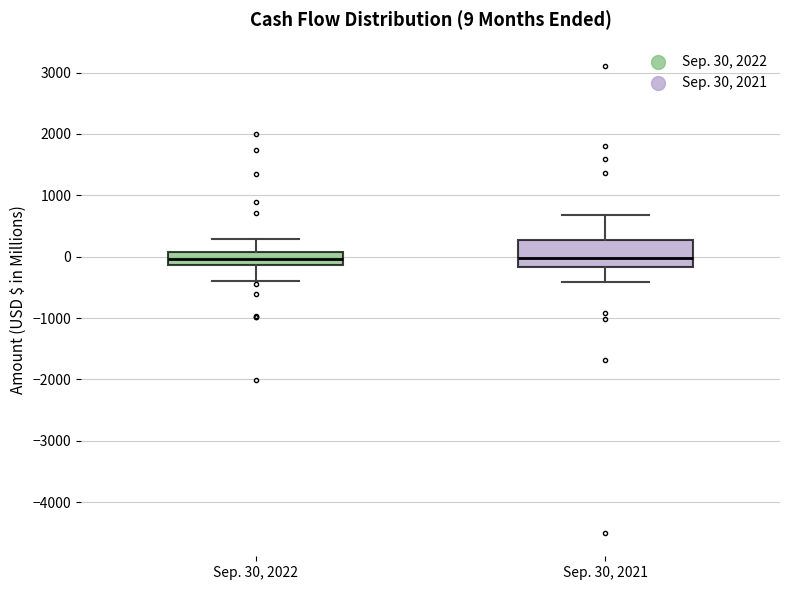

Which box is the tallest, from its lower edge to its upper edge?

Sep. 30, 2021